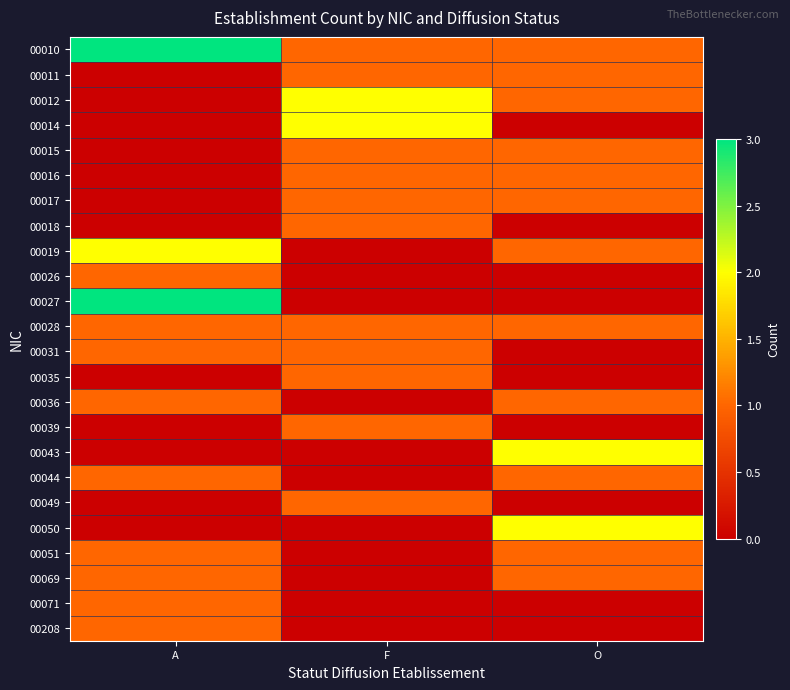

What is the total value across all series at O?

16